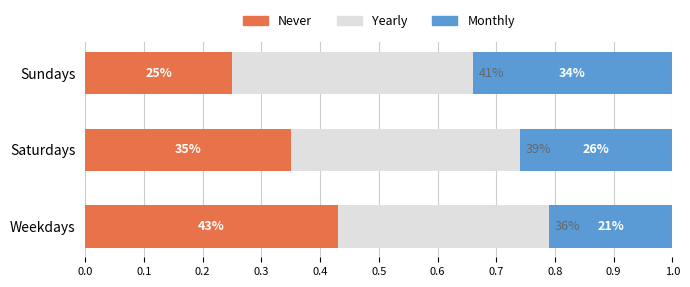

How many Never values are between 0 and 1?

3